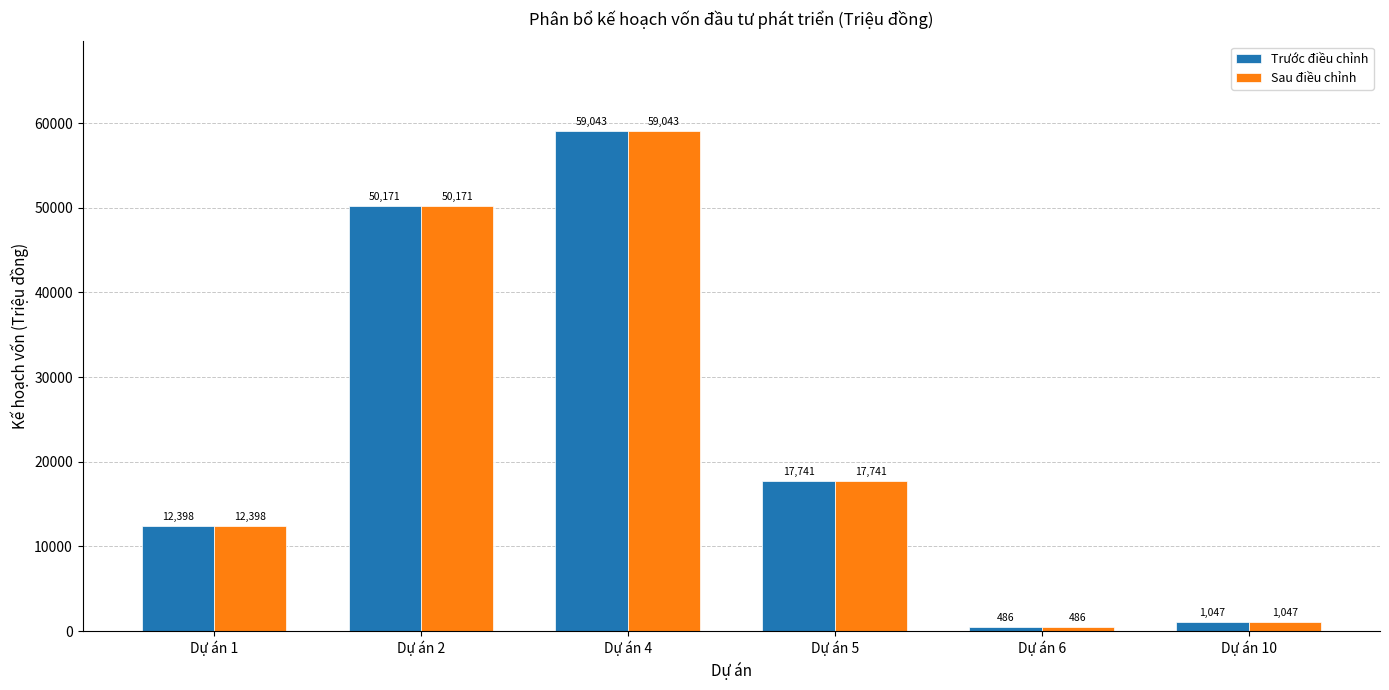

What is the lowest value of the Sau điều chỉnh series?

486